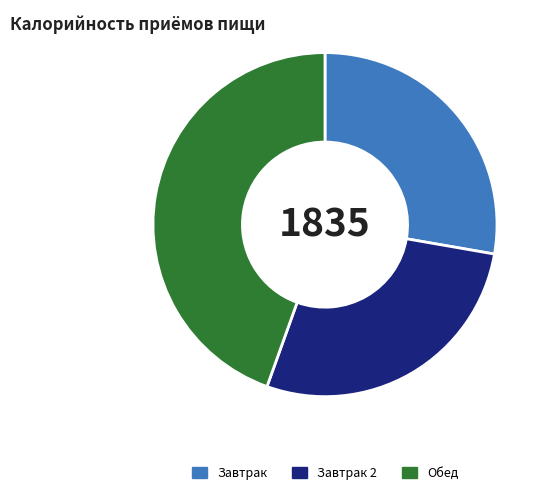

The Завтрак 2 slice represents 28% of the pie. True or false?

True